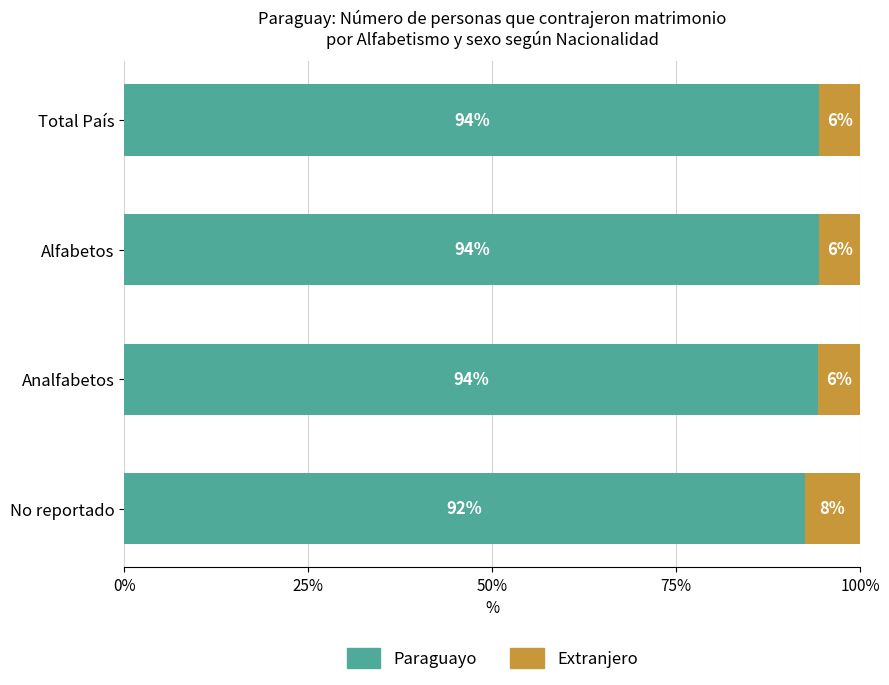

Is it true that Paraguayo equals 94.4 at Total País?

True